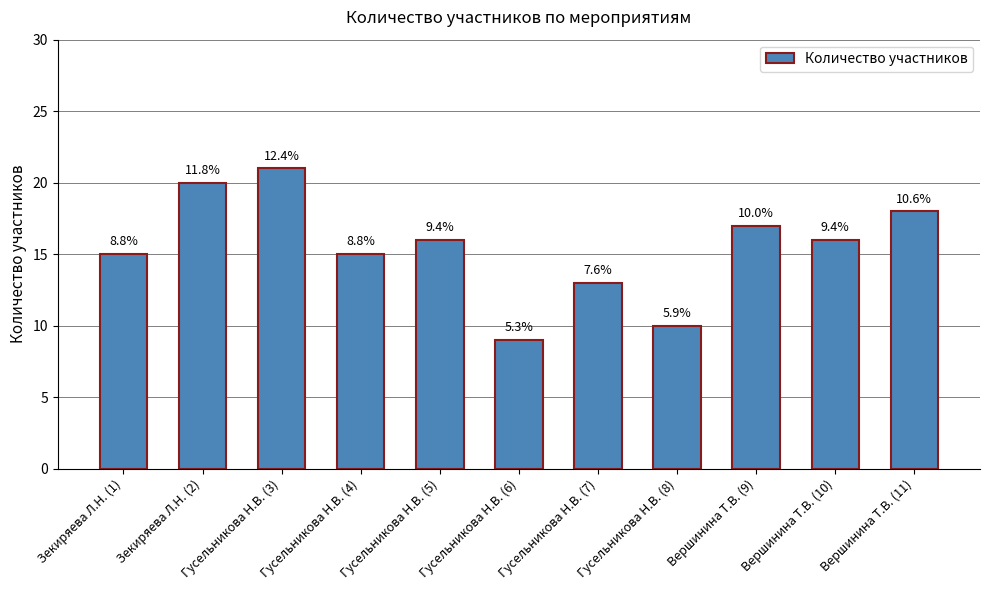

Are the bars horizontal?

No